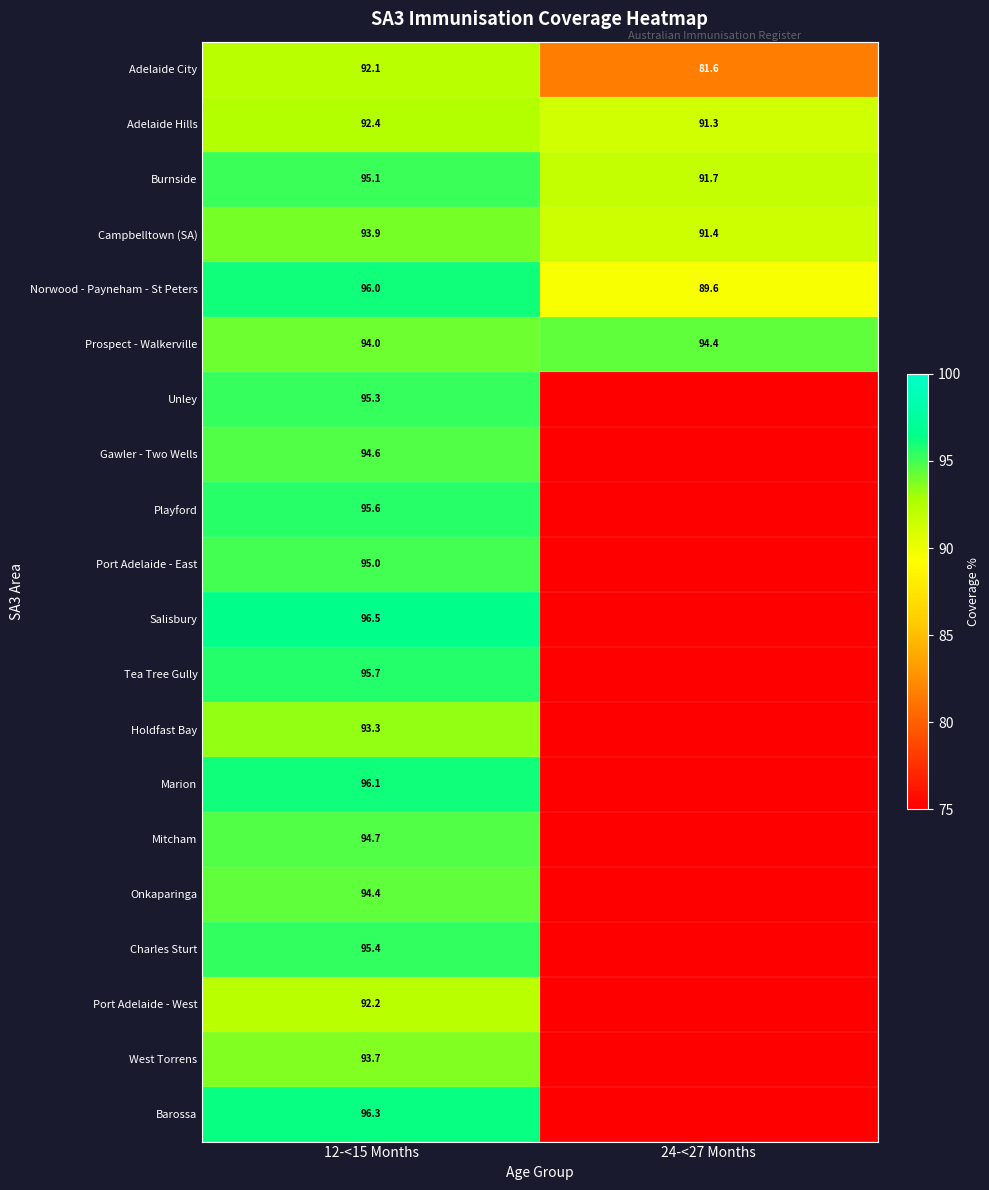

Is it true that Charles Sturt equals 95.4 at 12-<15 Months?

True